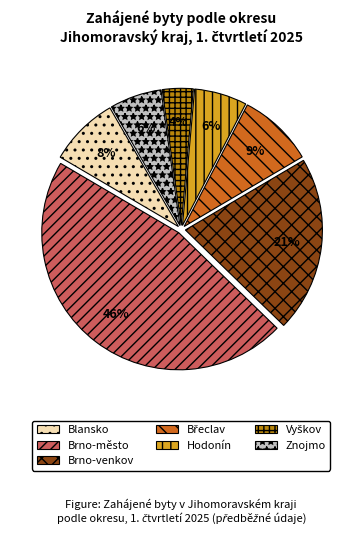

Is there any slice that represents more than half of the pie?

No